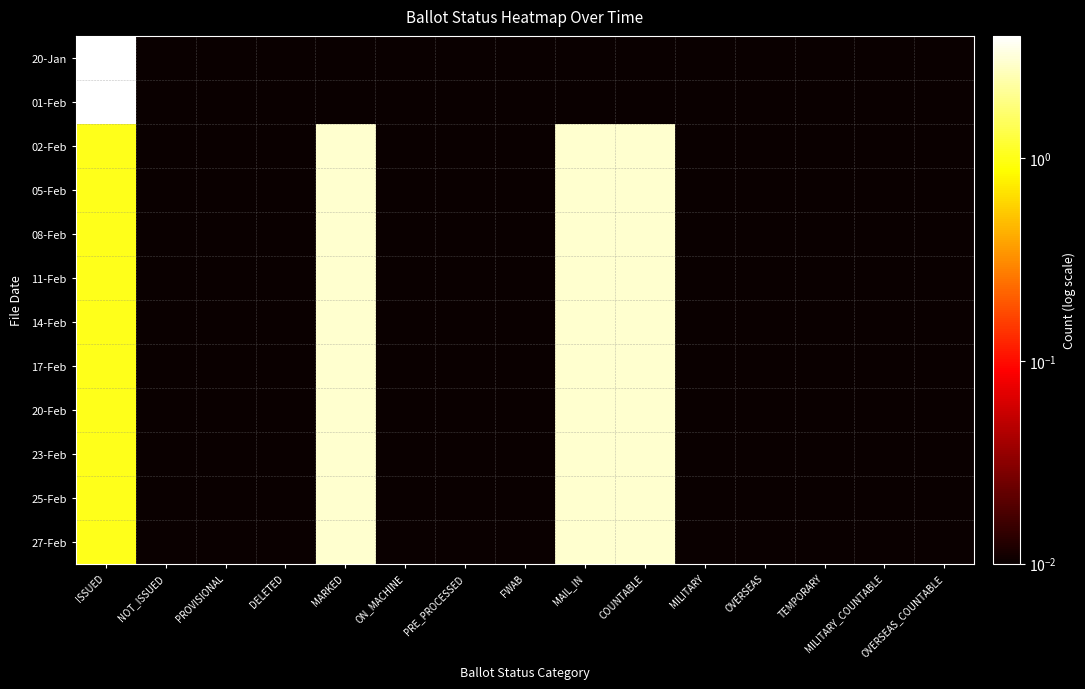

Which series has the widest spread of values?

20-Jan